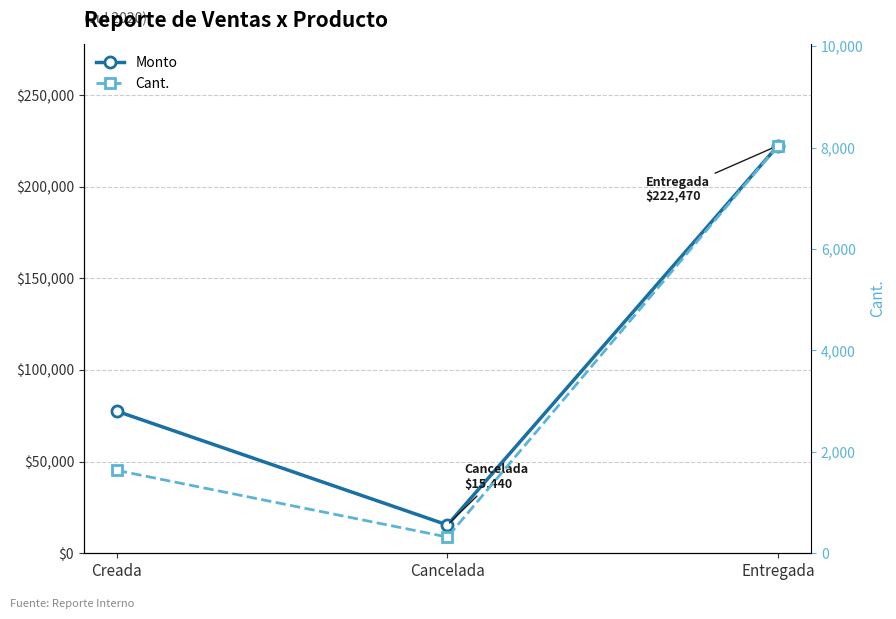

Which category has the lowest value in the Monto series?

Cancelada